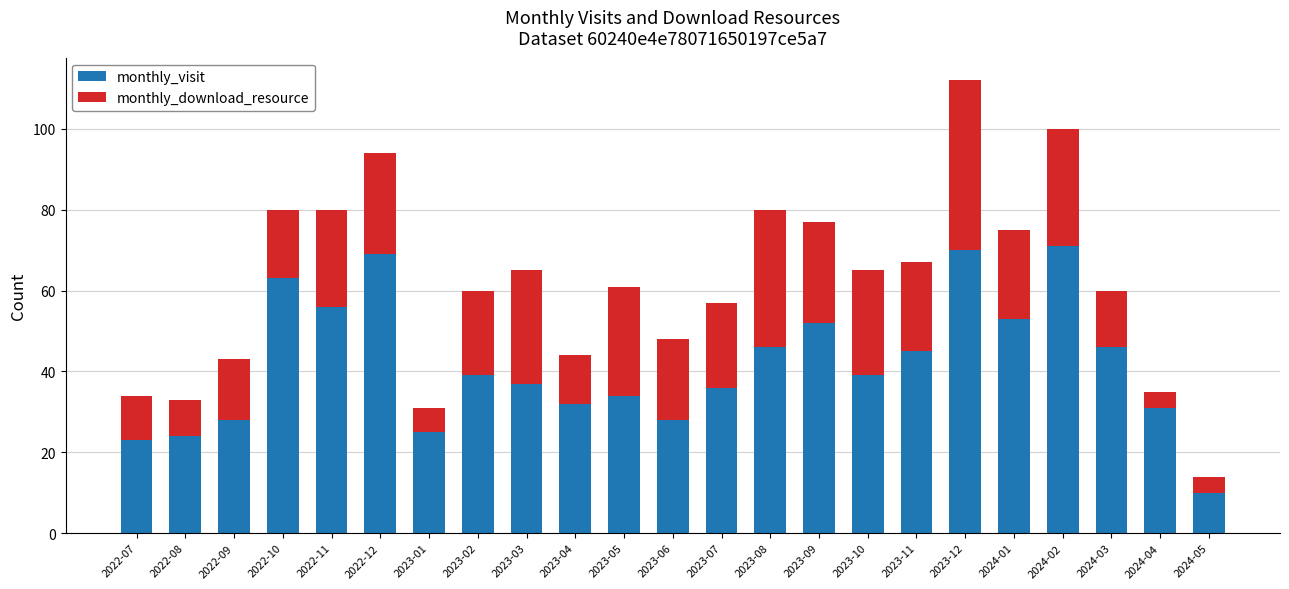

True or false: monthly_visit has a value of 23 at 2022-07.

True